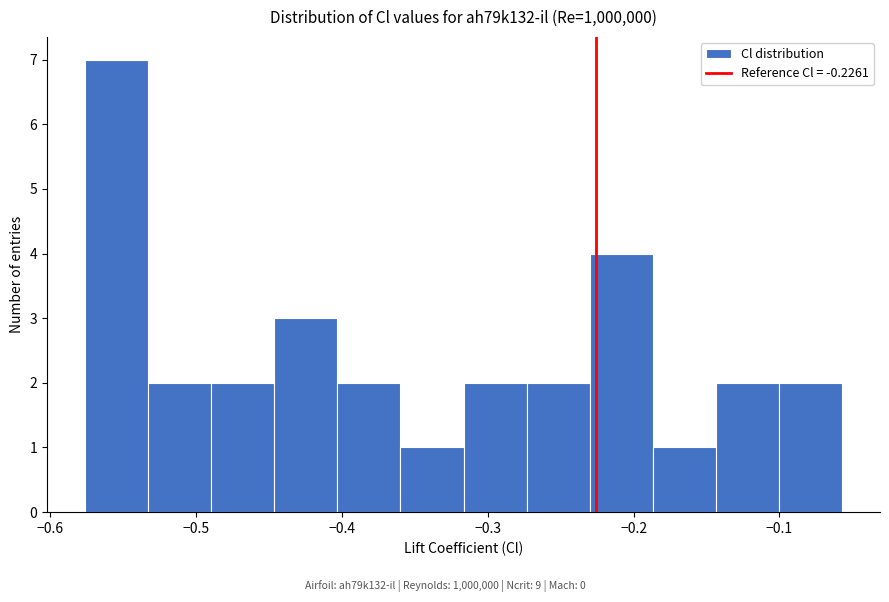

Reading left to right, transcribe this chart: for each bar, give the range it covers on the x-axis and its height. Neither the bar edges nor the heights are printed on the chart, so give them approximately, as read against the axes.

-0.58 to -0.53: 7
-0.53 to -0.49: 2
-0.49 to -0.45: 2
-0.45 to -0.40: 3
-0.40 to -0.36: 2
-0.36 to -0.32: 1
-0.32 to -0.27: 2
-0.27 to -0.23: 2
-0.23 to -0.19: 4
-0.19 to -0.14: 1
-0.14 to -0.10: 2
-0.10 to -0.06: 2